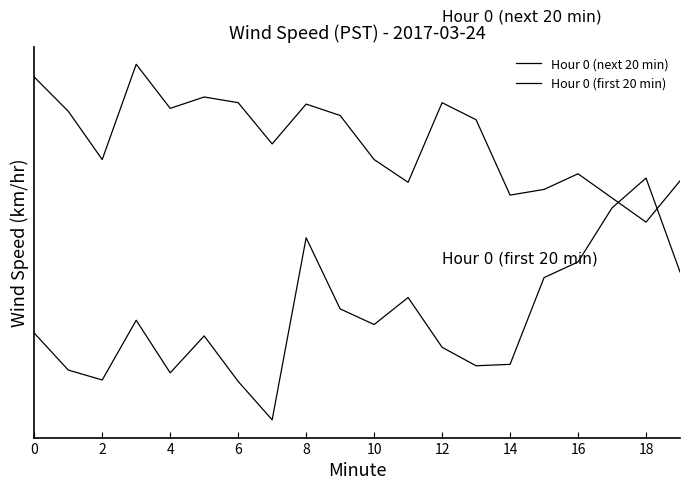

In Hour 0 (next 20 min), how many points are lower than both neighbors (excluding endpoints)?

6